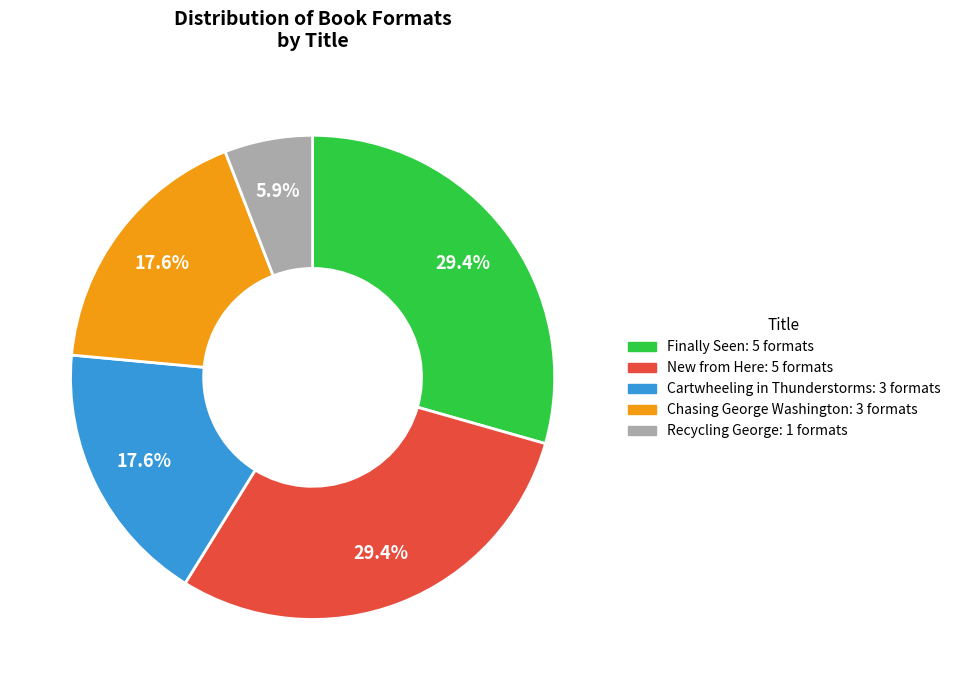

True or false: Recycling George accounts for 6% of the total.

True